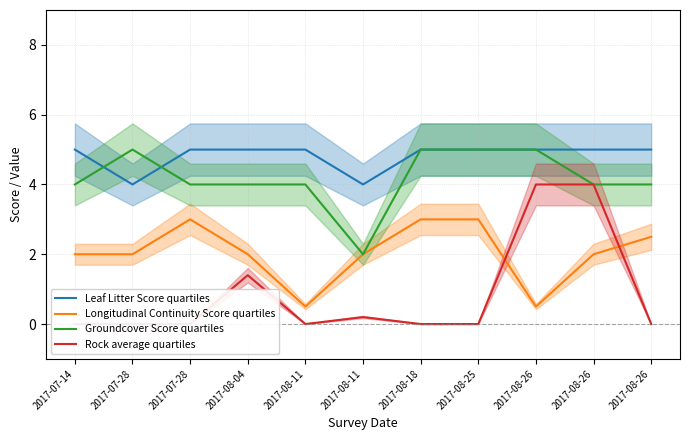

At which category does Longitudinal Continuity Score quartiles reach its first local valley?

2017-08-11